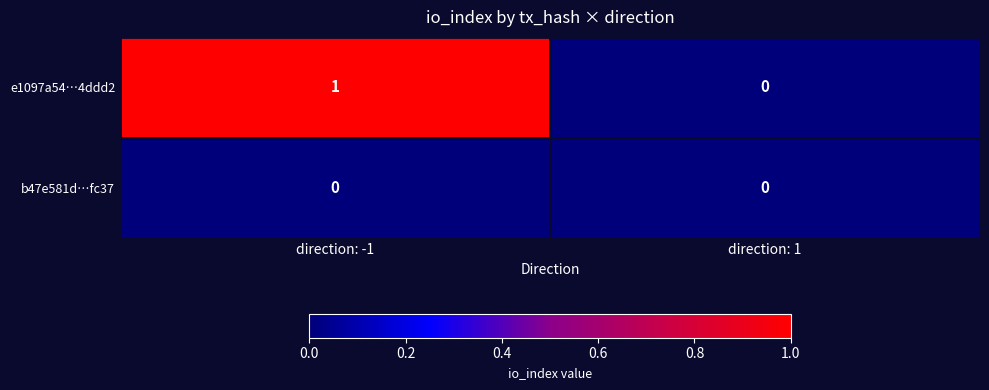

Between direction: -1 and direction: 1, which series saw the biggest shift?

e1097a54…4ddd2